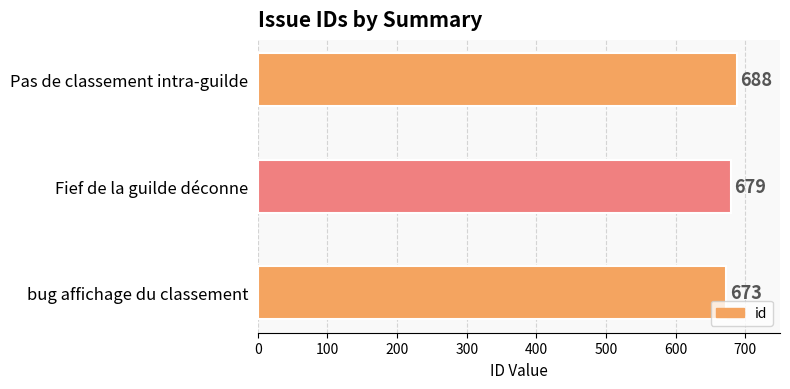

Is it true that the value at bug affichage du classement is 673?

True